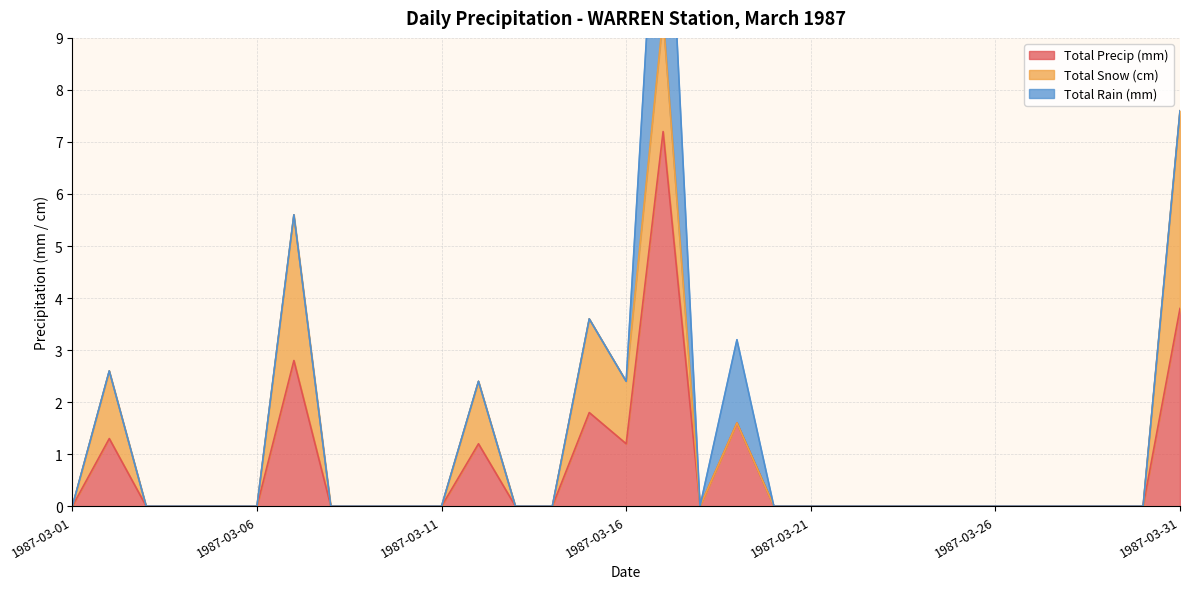

True or false: Total Rain (mm) has more than 1 points higher than both neighbors.

True